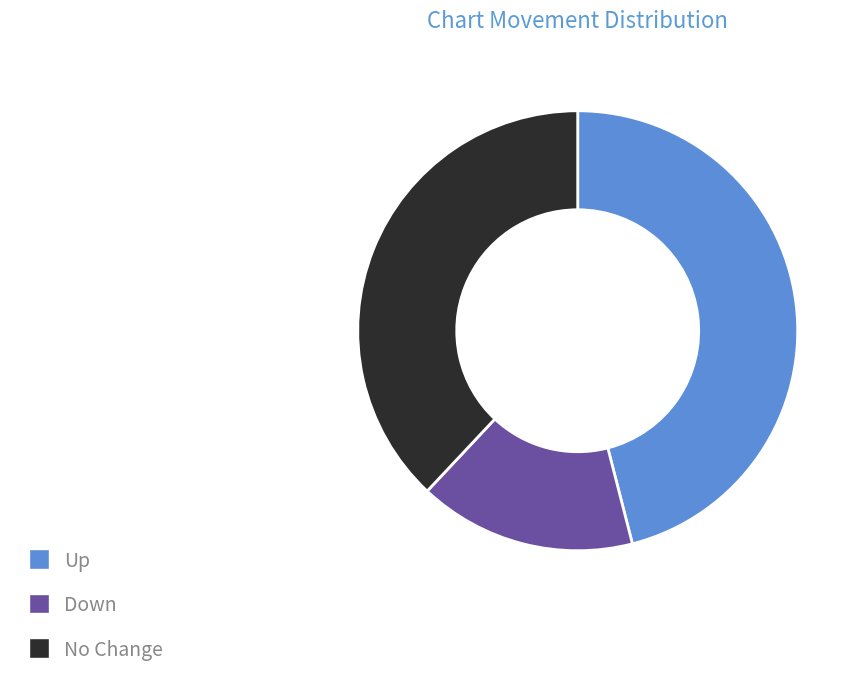

Is there a majority slice in this chart?

No